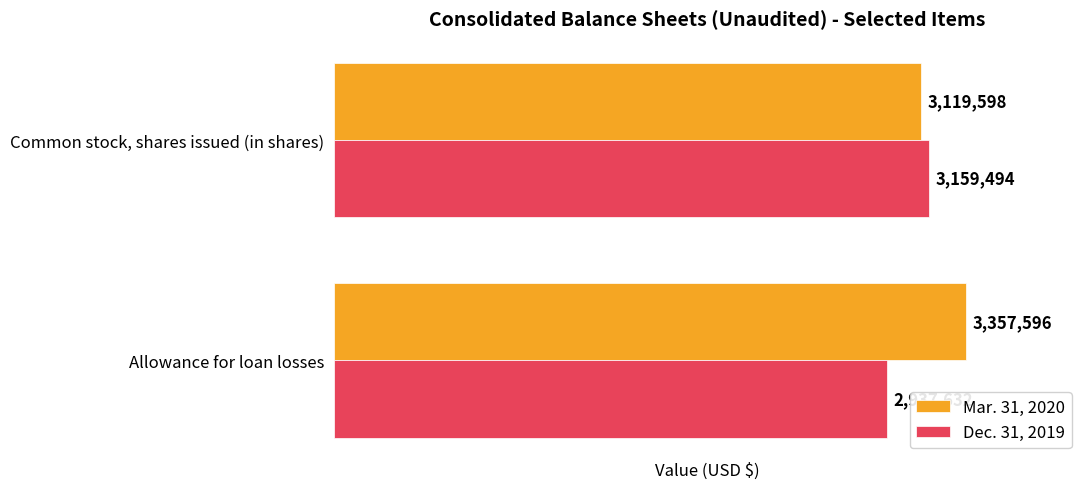

Count the Mar. 31, 2020 values in the range 3119598 to 3357596.

2